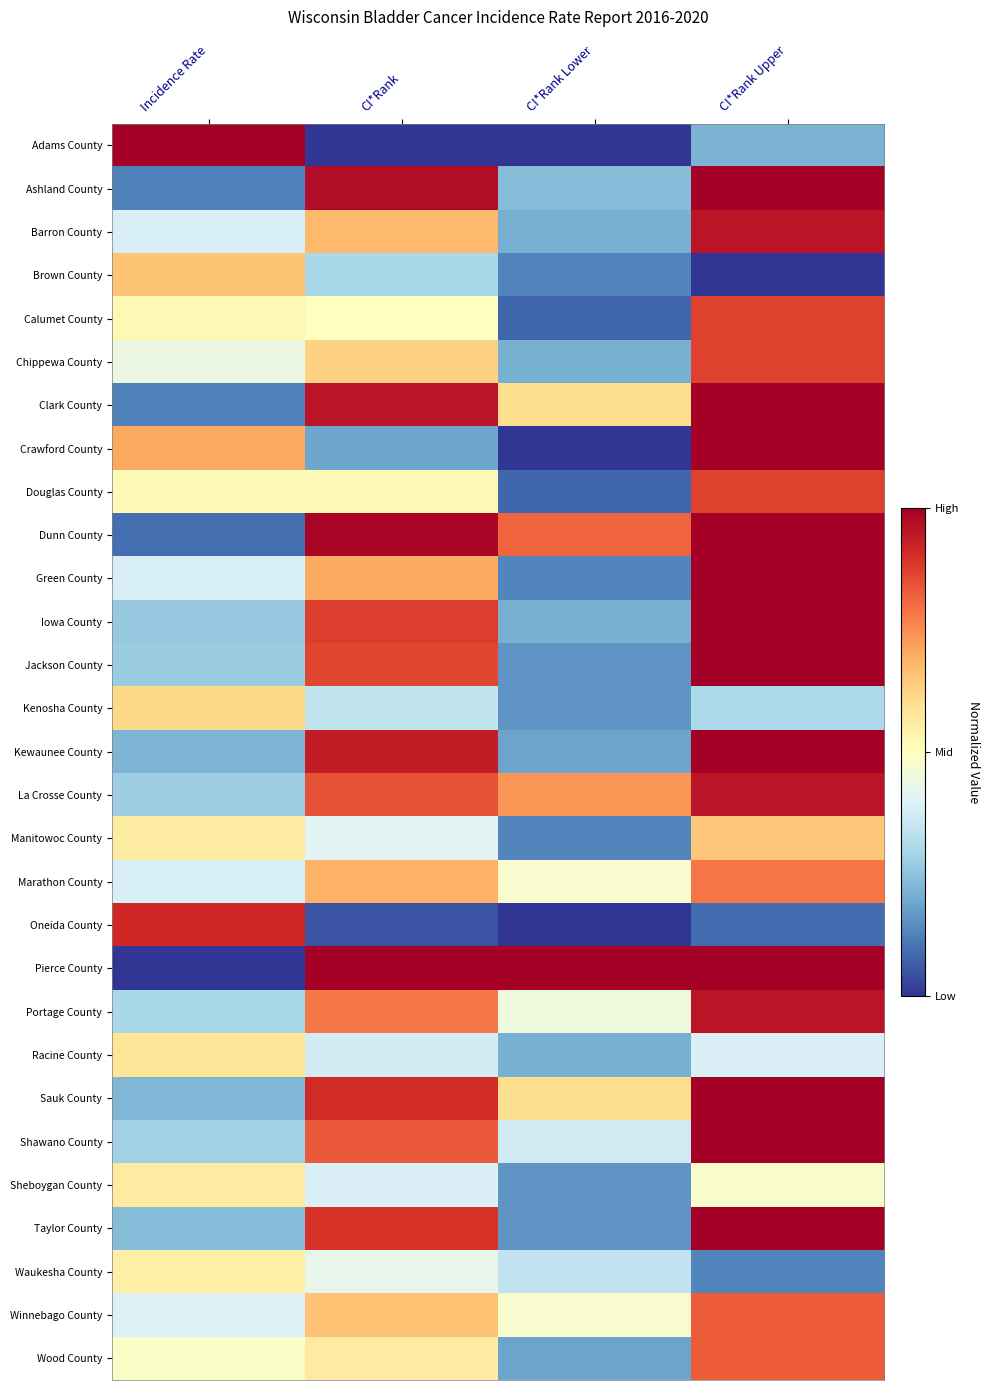

What is the total value across all series at Incidence Rate?

1208.5